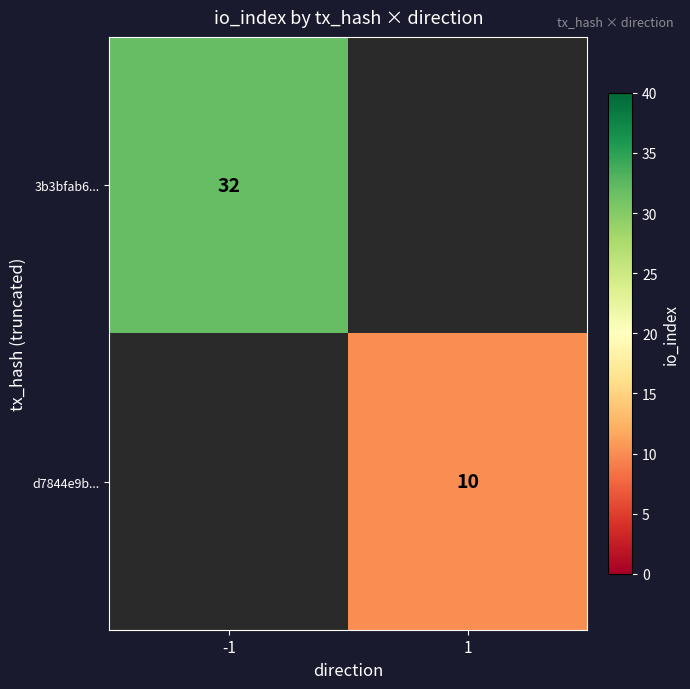

True or false: 3b3bfab6... has a value of 14.1 at -1.

False